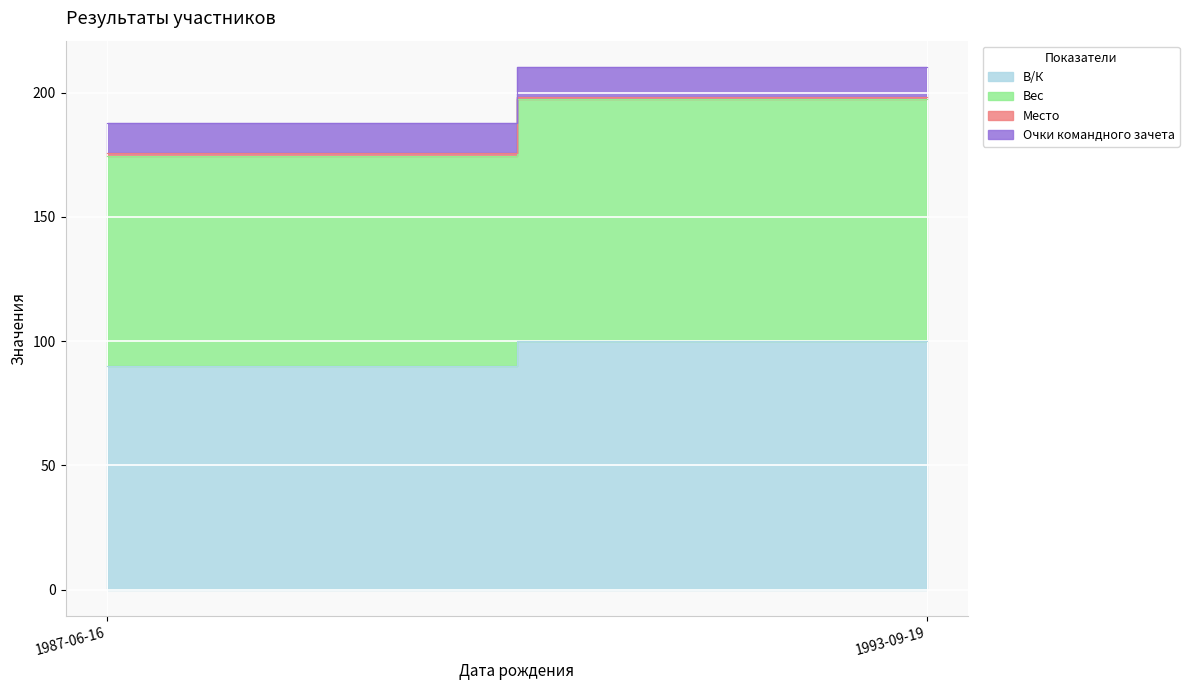

What is the label of the 1st point from the right?

1993-09-19